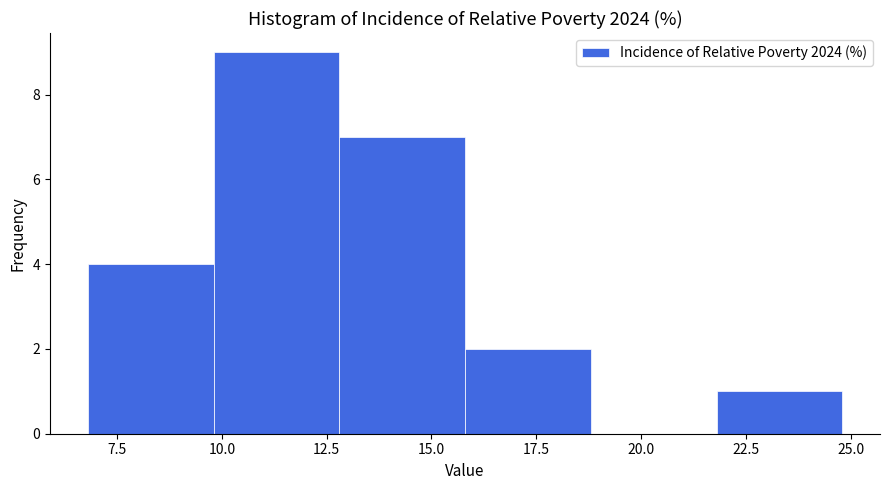

Reading left to right, transcribe this chart: for each bar, give the range it covers on the x-axis and its height. Neither the bar edges nor the heights are printed on the chart, so give them approximately, as read against the axes.

6.8 to 9.8: 4
9.8 to 12.8: 9
12.8 to 15.8: 7
15.8 to 18.8: 2
18.8 to 21.8: 0
21.8 to 24.8: 1